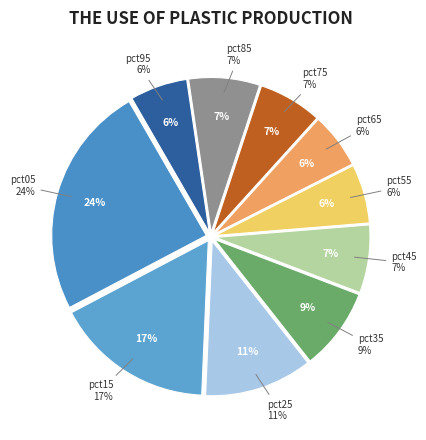

Rank the categories by value from highest to lowest.

pct05, pct15, pct25, pct35, pct85, pct45, pct75, pct55, pct95, pct65